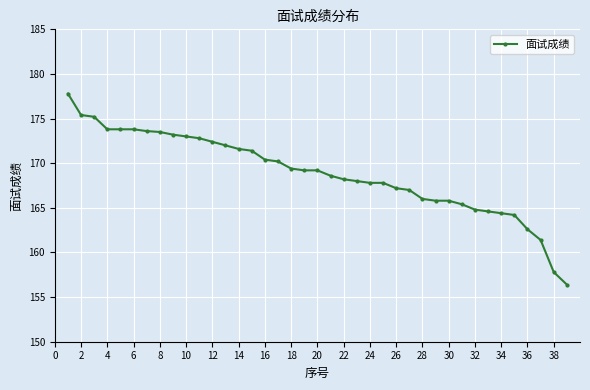

What is the difference between the second highest and second lowest values?

17.6